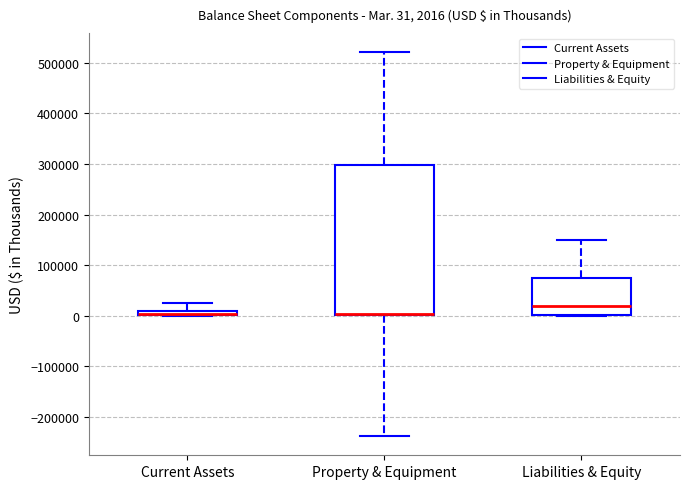

Comparing the boxes themselves (not the whiskers), which one is the tallest?

Property & Equipment